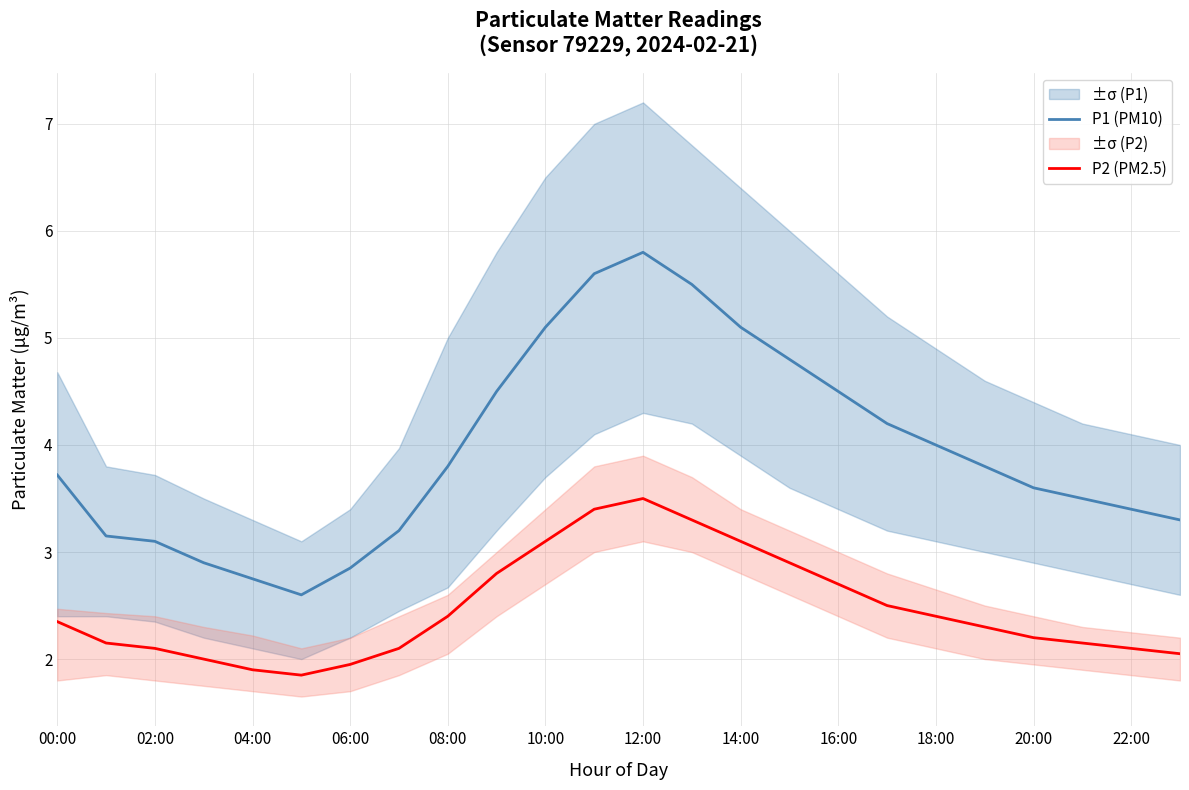

The P1 (PM10) series shows 1.9 at 18:00. True or false?

False